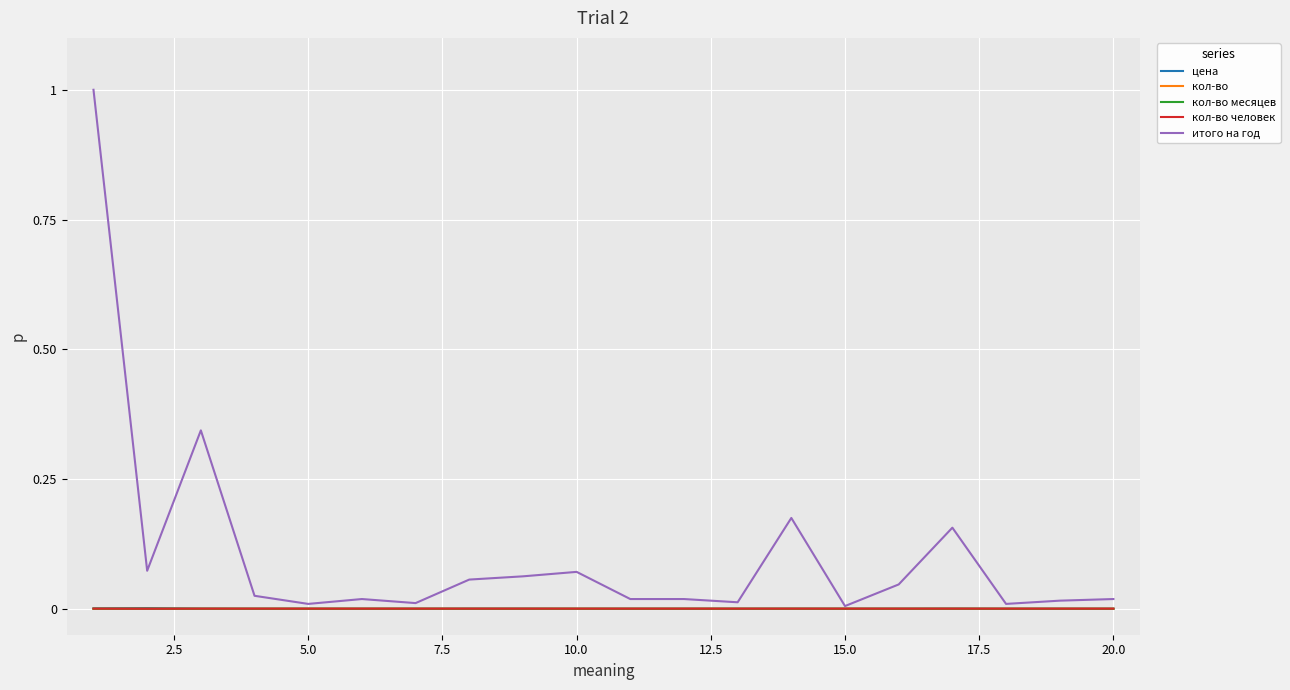

Which series has the largest total across all categories?

итого на год